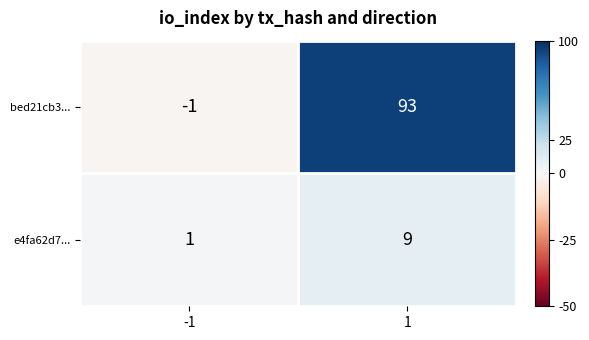

What is the approximate value of e4fa62d7... at 1?

9